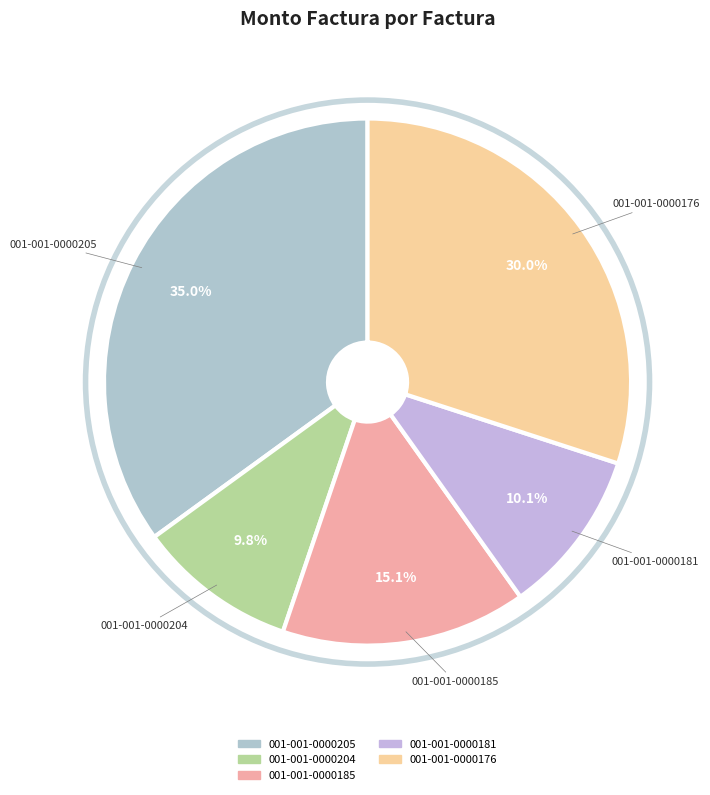

Which slice is the largest?

001-001-0000205